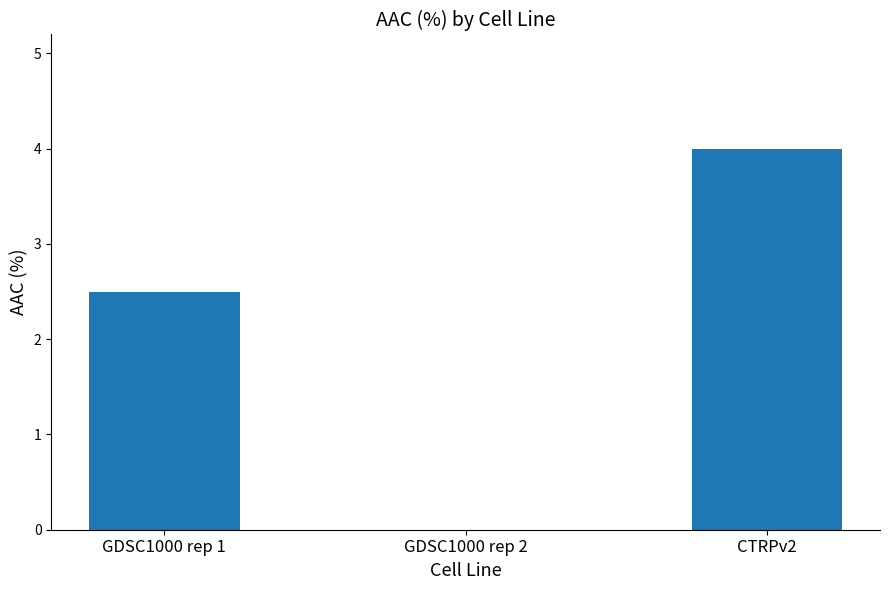

Does the chart contain stacked bars?

No